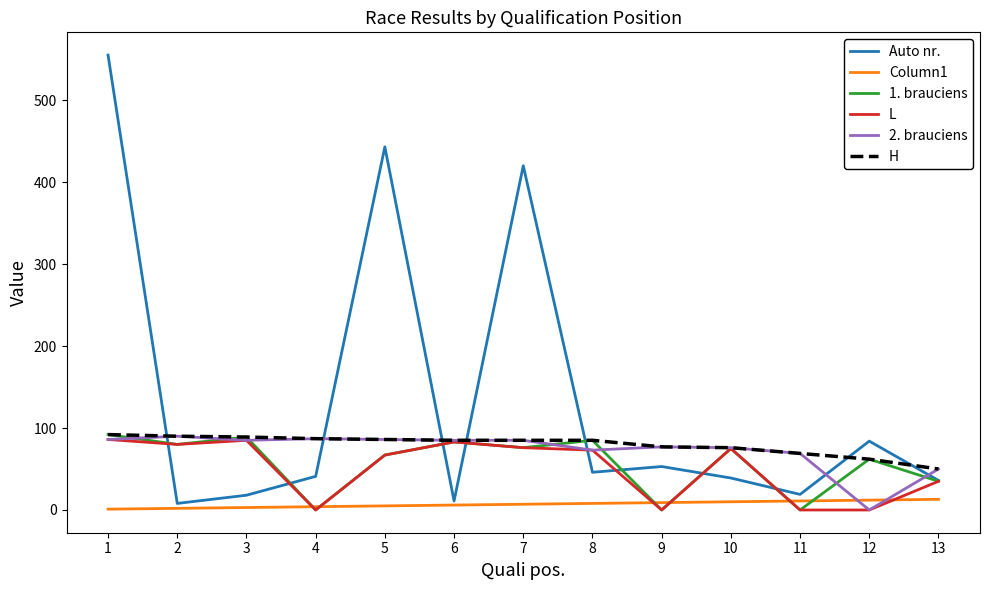

Between 2 and 5, which series saw the biggest shift?

Auto nr.